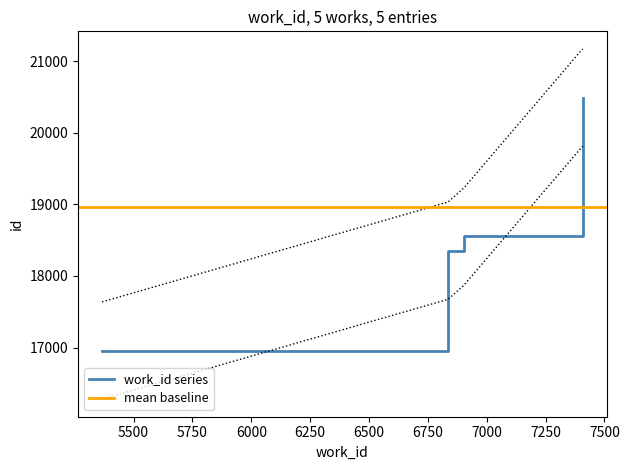

True or false: the data shows 20490 at 7407.

True